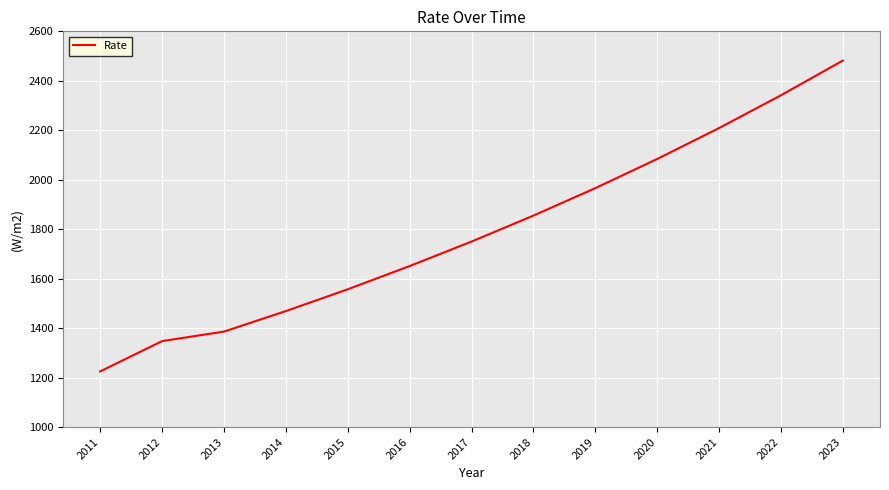

The chart shows a value of 1311.5 at 2019. True or false?

False